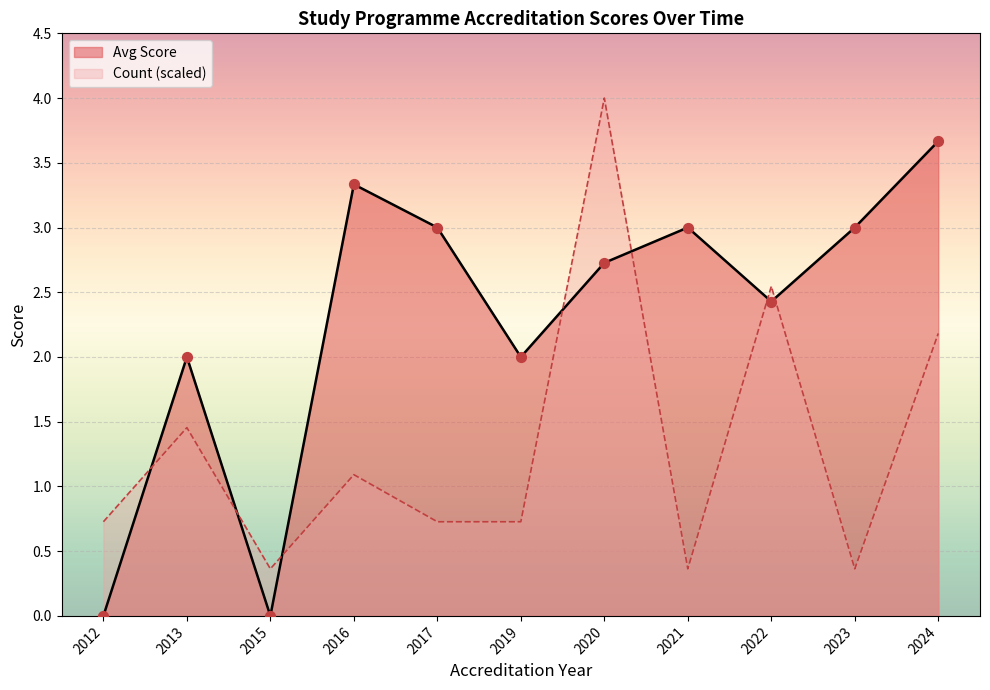

Which series changed the most between 2017 and 2019?

Avg Score